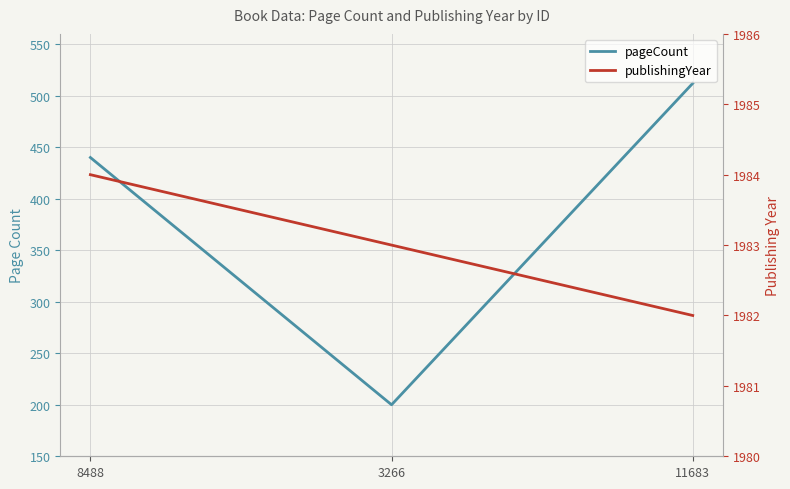

At which label does pageCount first exceed 440?

11683